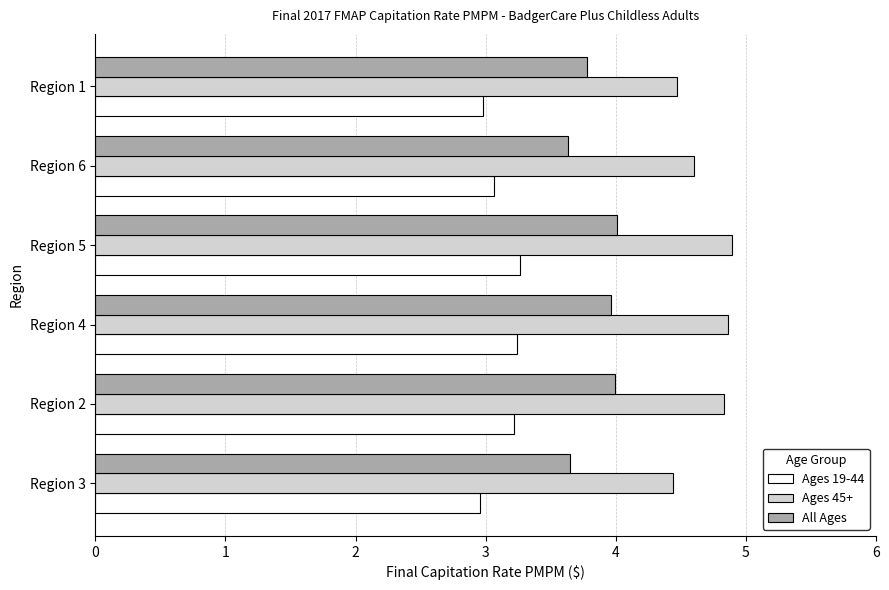

Which series has the widest spread of values?

Ages 45+